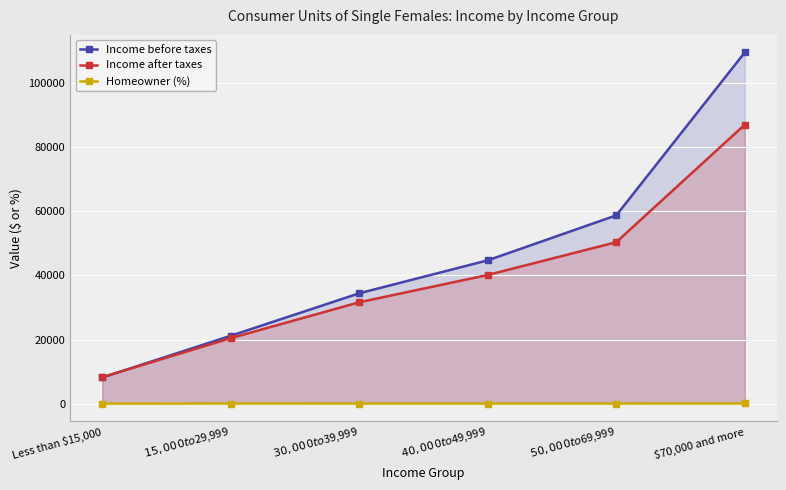

What is the value of the Homeowner (%) point at the 4th from the left?

56